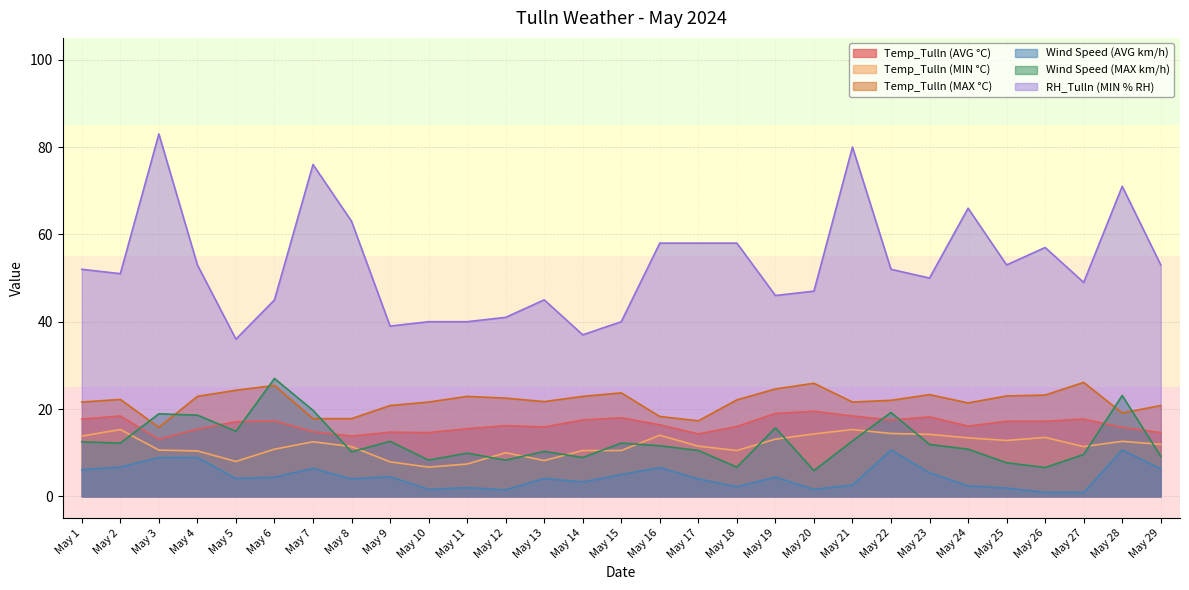

Reading left to right, extract all data points from this chart.

Temp_Tulln (AVG °C): May 1=17.7	May 2=18.4	May 3=13.1	May 4=15.4	May 5=17.1	May 6=17.3	May 7=14.8	May 8=13.8	May 9=14.7	May 10=14.6	May 11=15.5	May 12=16.2	May 13=15.9	May 14=17.5	May 15=18.0	May 16=16.4	May 17=14.3	May 18=16.0	May 19=19.0	May 20=19.5	May 21=18.4	May 22=17.5	May 23=18.2	May 24=16.1	May 25=17.2	May 26=17.2	May 27=17.7	May 28=15.8	May 29=14.6
Temp_Tulln (MIN °C): May 1=13.8	May 2=15.3	May 3=10.6	May 4=10.4	May 5=8.0	May 6=10.8	May 7=12.5	May 8=11.4	May 9=7.9	May 10=6.7	May 11=7.4	May 12=10.0	May 13=8.2	May 14=10.5	May 15=10.5	May 16=14.0	May 17=11.5	May 18=10.5	May 19=13.1	May 20=14.3	May 21=15.3	May 22=14.4	May 23=14.2	May 24=13.4	May 25=12.8	May 26=13.5	May 27=11.4	May 28=12.6	May 29=11.9
Temp_Tulln (MAX °C): May 1=21.6	May 2=22.2	May 3=15.8	May 4=22.9	May 5=24.3	May 6=25.4	May 7=17.8	May 8=17.8	May 9=20.8	May 10=21.6	May 11=22.9	May 12=22.5	May 13=21.7	May 14=22.9	May 15=23.7	May 16=18.3	May 17=17.3	May 18=22.1	May 19=24.6	May 20=25.9	May 21=21.6	May 22=22.0	May 23=23.3	May 24=21.4	May 25=23.0	May 26=23.2	May 27=26.1	May 28=19.1	May 29=20.8
Wind Speed (AVG km/h): May 1=6.1	May 2=6.7	May 3=8.9	May 4=8.9	May 5=4.1	May 6=4.4	May 7=6.4	May 8=4.0	May 9=4.5	May 10=1.6	May 11=2.0	May 12=1.5	May 13=4.1	May 14=3.3	May 15=5.0	May 16=6.6	May 17=4.0	May 18=2.2	May 19=4.4	May 20=1.6	May 21=2.6	May 22=10.6	May 23=5.4	May 24=2.4	May 25=1.9	May 26=0.9	May 27=0.9	May 28=10.6	May 29=6.3
Wind Speed (MAX km/h): May 1=12.5	May 2=12.2	May 3=18.9	May 4=18.6	May 5=14.9	May 6=27.0	May 7=19.7	May 8=10.2	May 9=12.6	May 10=8.3	May 11=9.9	May 12=8.3	May 13=10.3	May 14=8.9	May 15=12.2	May 16=11.6	May 17=10.5	May 18=6.7	May 19=15.7	May 20=5.9	May 21=12.7	May 22=19.2	May 23=11.9	May 24=10.8	May 25=7.7	May 26=6.6	May 27=9.6	May 28=23.1	May 29=9.2
RH_Tulln (MIN % RH): May 1=52.0	May 2=51.0	May 3=83.0	May 4=53.0	May 5=36.0	May 6=45.0	May 7=76.0	May 8=63.0	May 9=39.0	May 10=40.0	May 11=40.0	May 12=41.0	May 13=45.0	May 14=37.0	May 15=40.0	May 16=58.0	May 17=58.0	May 18=58.0	May 19=46.0	May 20=47.0	May 21=80.0	May 22=52.0	May 23=50.0	May 24=66.0	May 25=53.0	May 26=57.0	May 27=49.0	May 28=71.0	May 29=53.0